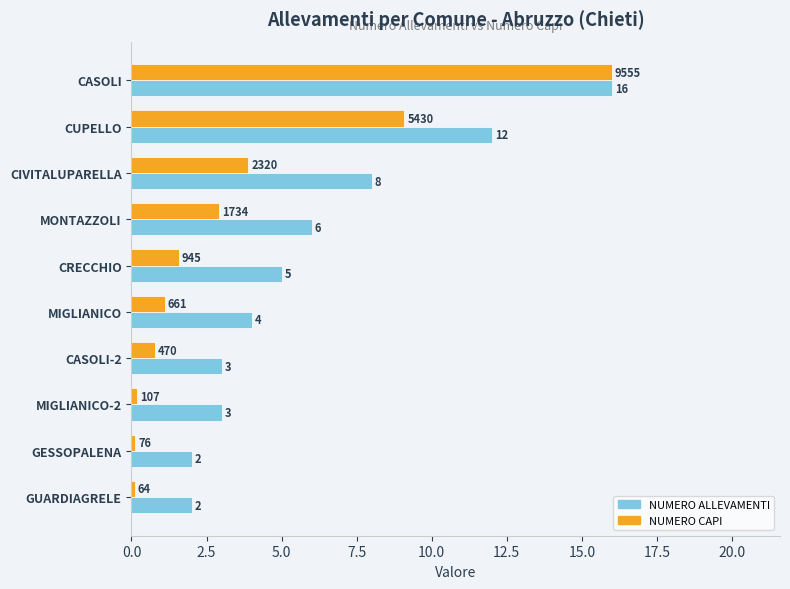

How many data points does each series have?

10